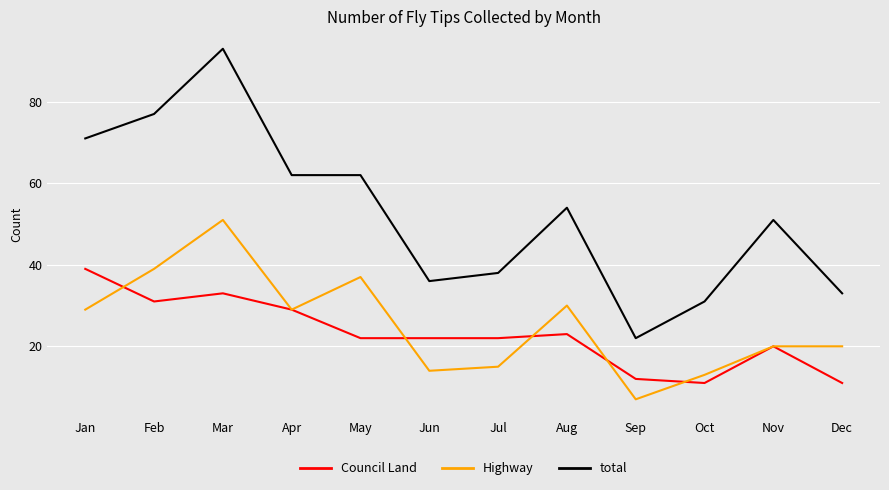

What are all the series names shown in the legend?

Council Land, Highway, total